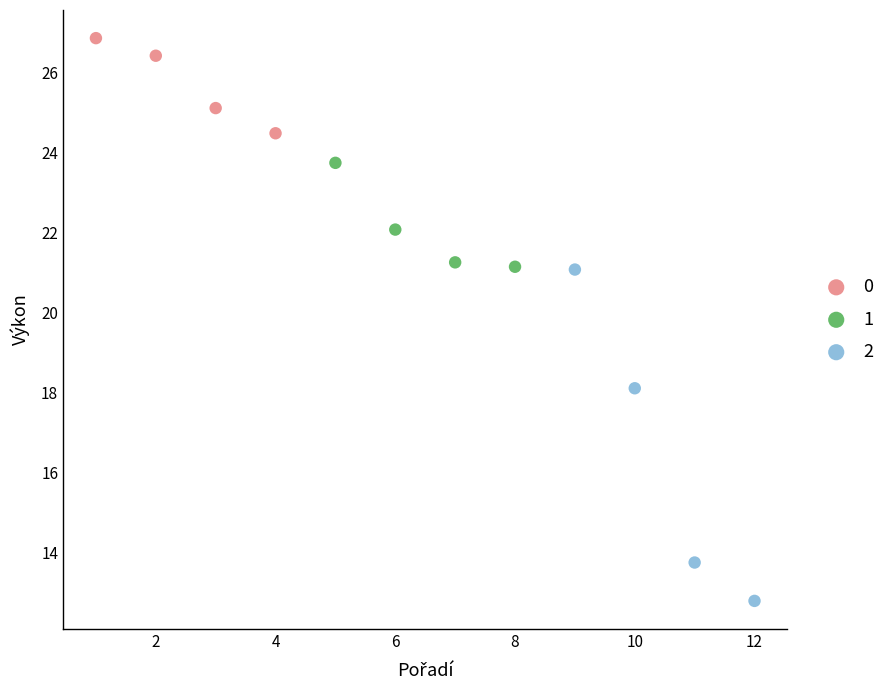

Which series reaches the maximum Y coordinate?

0